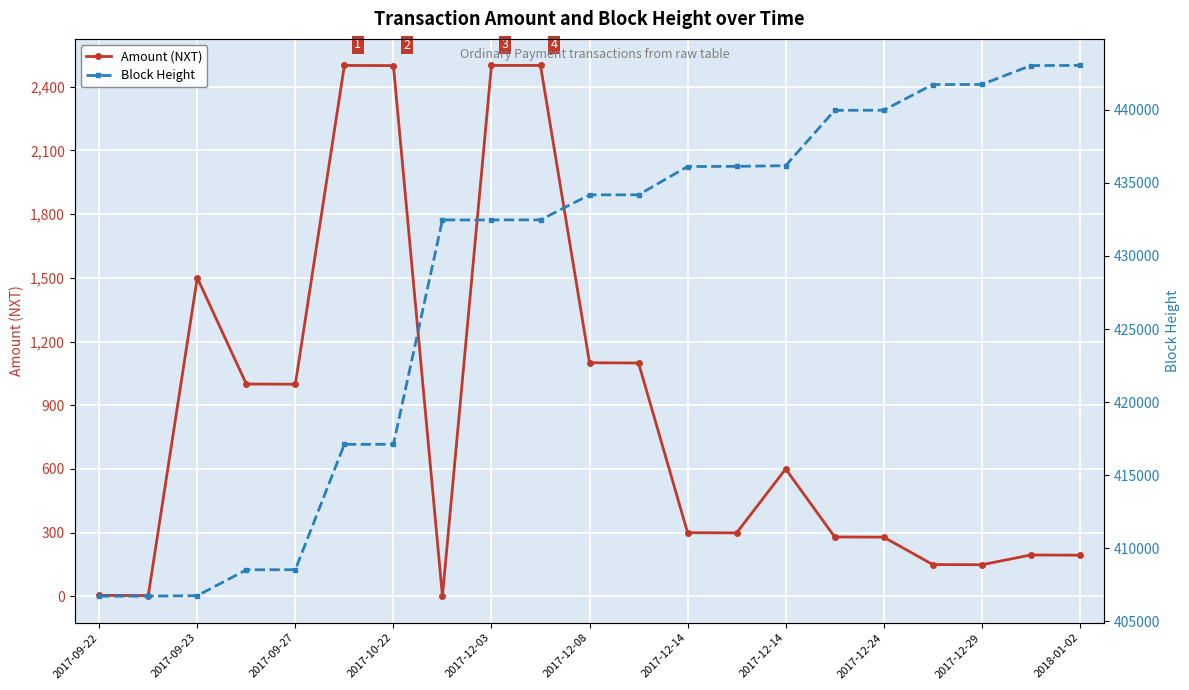

What is the maximum value shown in the chart?

443048